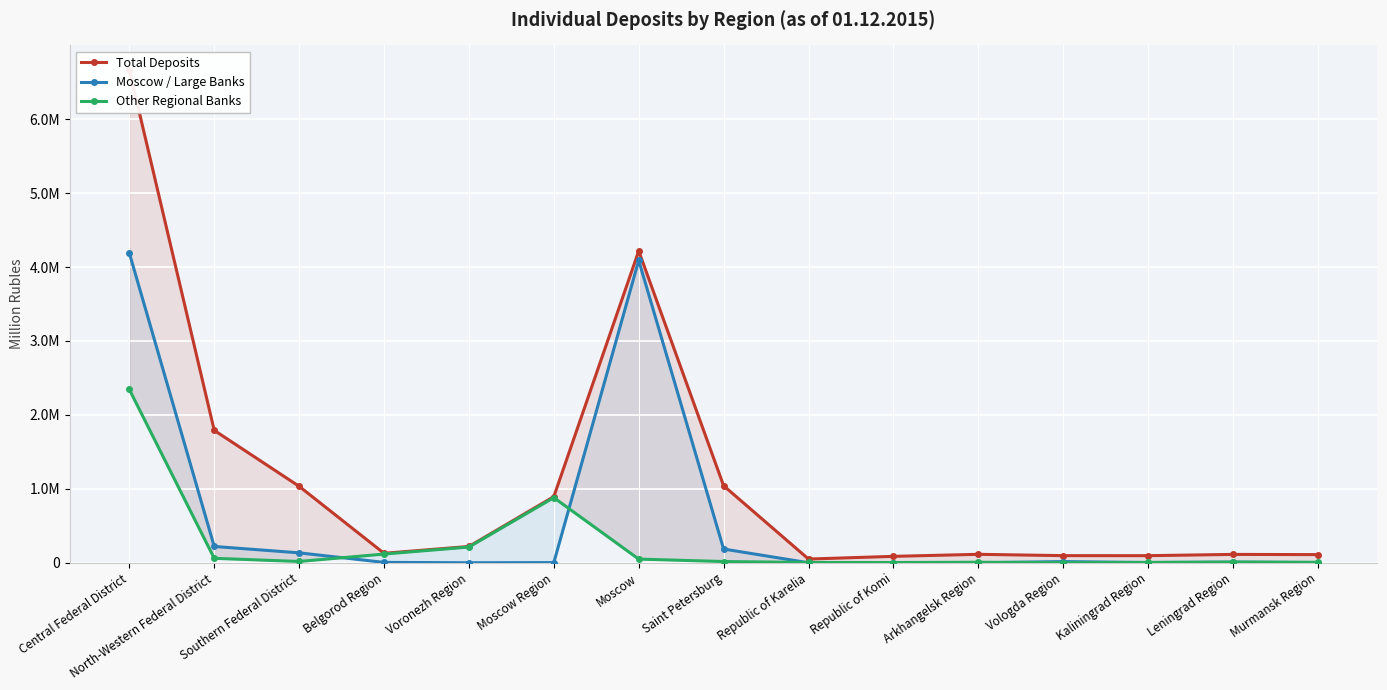

Is it true that Moscow / Large Banks equals 202051 at Southern Federal District?

False